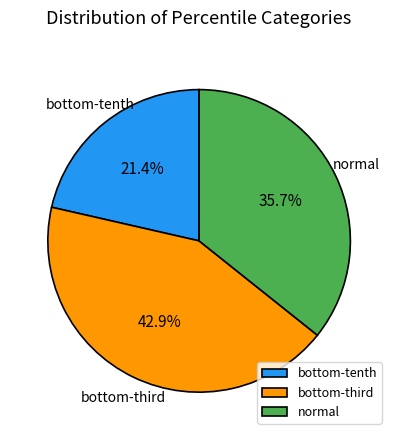

What is the smallest slice in the pie chart?

bottom-tenth